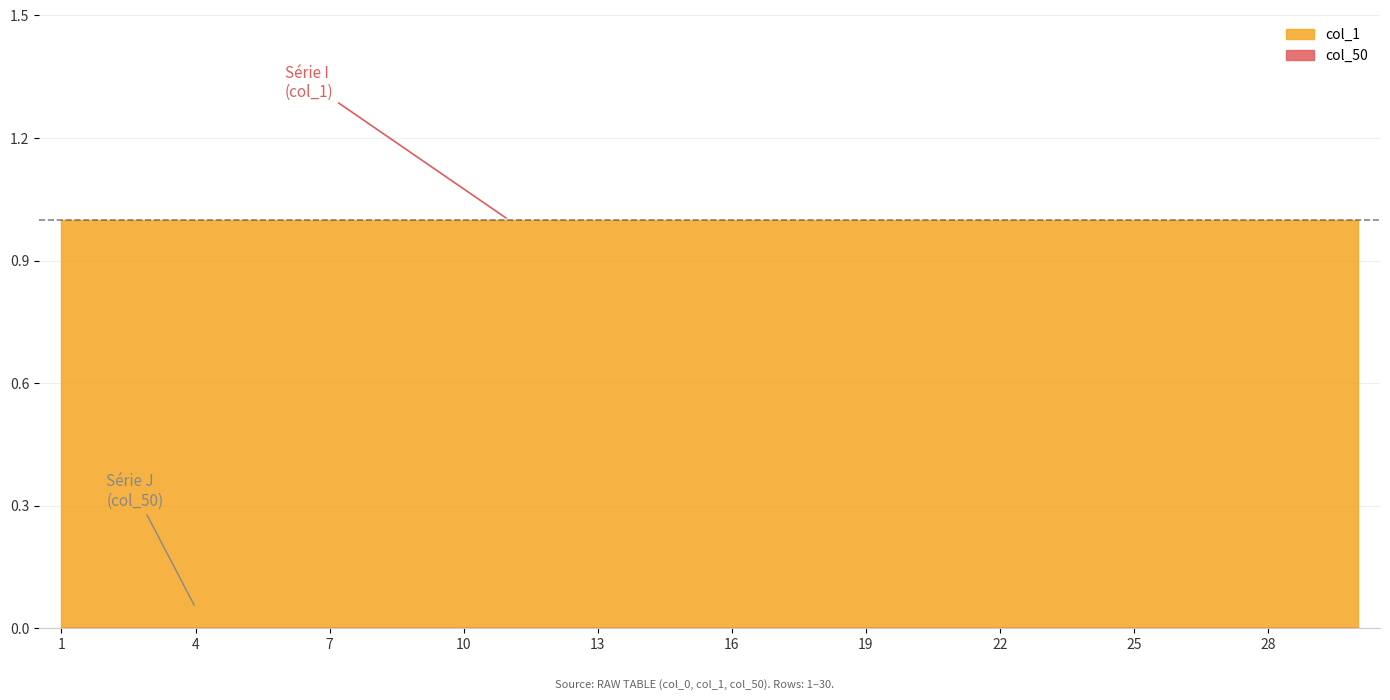

Between 14 and 17, which series saw the biggest shift?

col_1